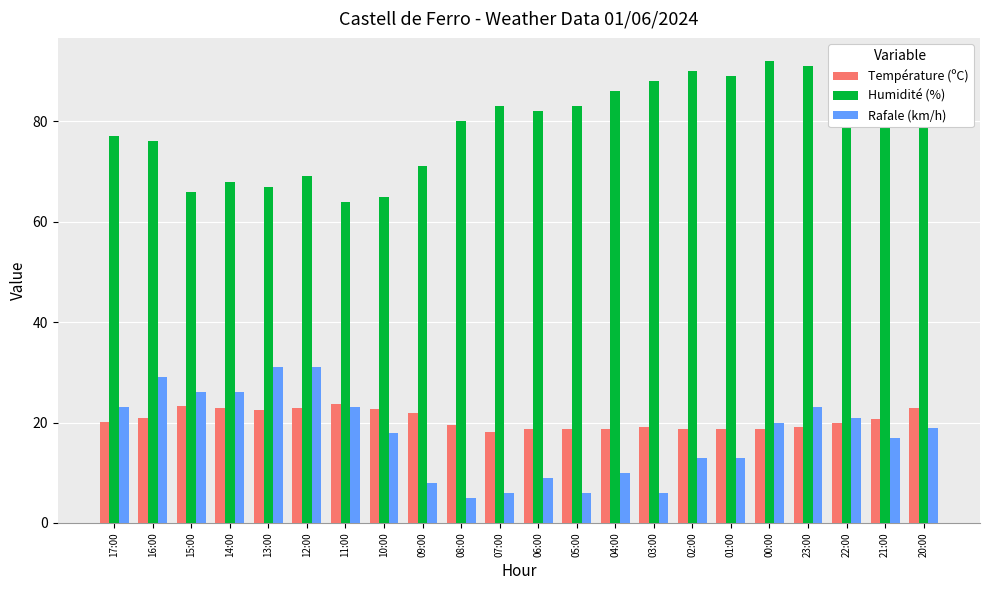

What is the highest value of the Température (ºC) series?

23.6